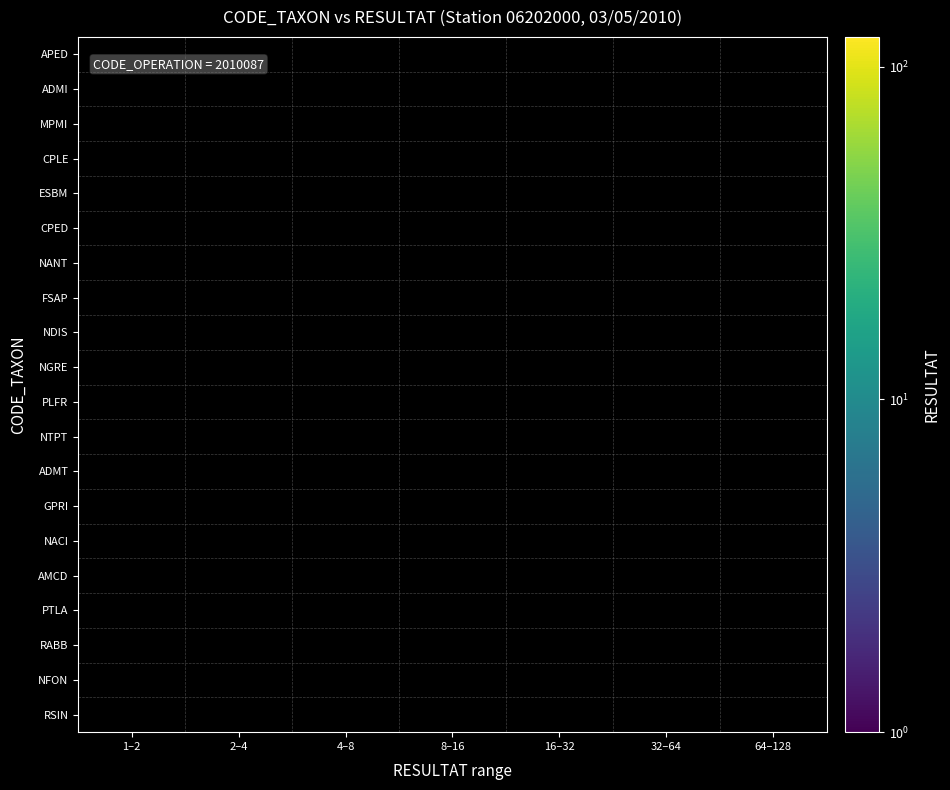

Reading left to right, extract all data points from this chart.

APED: 1–2=0	2–4=0	4–8=0	8–16=0	16–32=0	32–64=0	64–128=123
ADMI: 1–2=0	2–4=0	4–8=0	8–16=0	16–32=0	32–64=0	64–128=89
MPMI: 1–2=0	2–4=0	4–8=0	8–16=0	16–32=0	32–64=33	64–128=0
CPLE: 1–2=0	2–4=0	4–8=0	8–16=0	16–32=0	32–64=32	64–128=0
ESBM: 1–2=0	2–4=0	4–8=0	8–16=0	16–32=27	32–64=0	64–128=0
CPED: 1–2=0	2–4=0	4–8=7	8–16=0	16–32=0	32–64=0	64–128=0
NANT: 1–2=0	2–4=0	4–8=7	8–16=0	16–32=0	32–64=0	64–128=0
FSAP: 1–2=0	2–4=0	4–8=7	8–16=0	16–32=0	32–64=0	64–128=0
NDIS: 1–2=0	2–4=0	4–8=6	8–16=0	16–32=0	32–64=0	64–128=0
NGRE: 1–2=0	2–4=0	4–8=5	8–16=0	16–32=0	32–64=0	64–128=0
PLFR: 1–2=0	2–4=0	4–8=4	8–16=0	16–32=0	32–64=0	64–128=0
NTPT: 1–2=0	2–4=3	4–8=0	8–16=0	16–32=0	32–64=0	64–128=0
ADMT: 1–2=0	2–4=2	4–8=0	8–16=0	16–32=0	32–64=0	64–128=0
GPRI: 1–2=0	2–4=2	4–8=0	8–16=0	16–32=0	32–64=0	64–128=0
NACI: 1–2=0	2–4=2	4–8=0	8–16=0	16–32=0	32–64=0	64–128=0
AMCD: 1–2=0	2–4=2	4–8=0	8–16=0	16–32=0	32–64=0	64–128=0
PTLA: 1–2=0	2–4=2	4–8=0	8–16=0	16–32=0	32–64=0	64–128=0
RABB: 1–2=1	2–4=0	4–8=0	8–16=0	16–32=0	32–64=0	64–128=0
NFON: 1–2=1	2–4=0	4–8=0	8–16=0	16–32=0	32–64=0	64–128=0
RSIN: 1–2=1	2–4=0	4–8=0	8–16=0	16–32=0	32–64=0	64–128=0